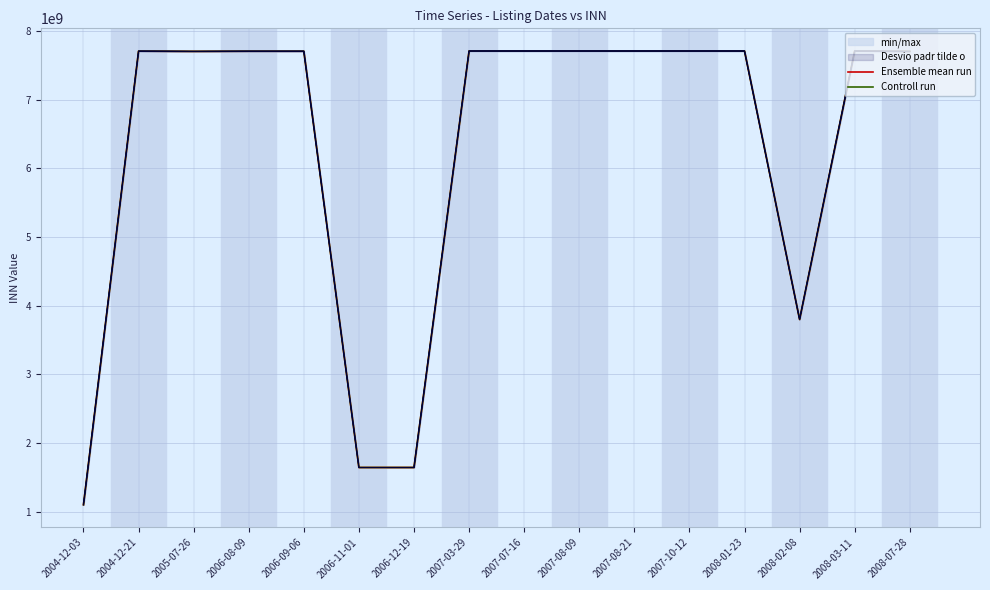

Reading left to right, what are all the values shown in this chart?

Ensemble mean run: 1101481969	7708004767	7705035012	7707049388	7707049388	1644003838	1644003838	7710152113	7710168360	7710168360	7710168360	7710168360	7710168360	3800000220	7710152113	7705035012
Controll run: 1101481965	7708004755	7705035005	7707049375	7707049375	1644003825	1644003825	7710152108	7710168345	7710168345	7710168345	7710168345	7710168345	3800000210	7710152108	7705035005